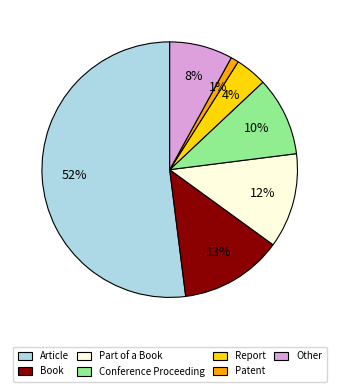

Is the sum of Part of a Book and Other greater than half?

No